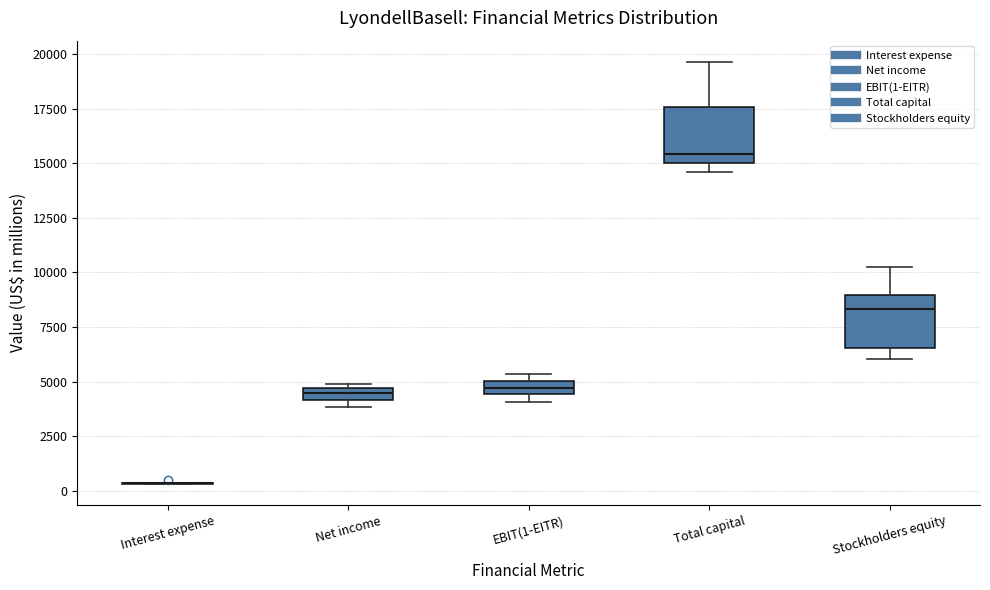

Where does the median line of the box for Total capital sit on the y-axis? The values are not printed on the chart, so give them approximately, as read against the axis.

15500